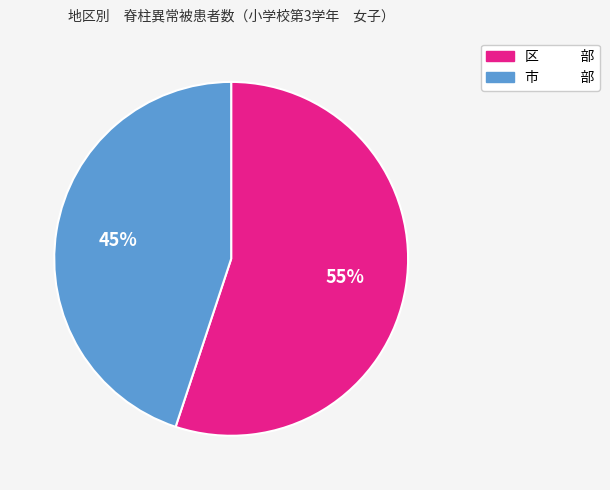

Approximately how many times larger is the value at 区 部 compared to 市 部?

1.2